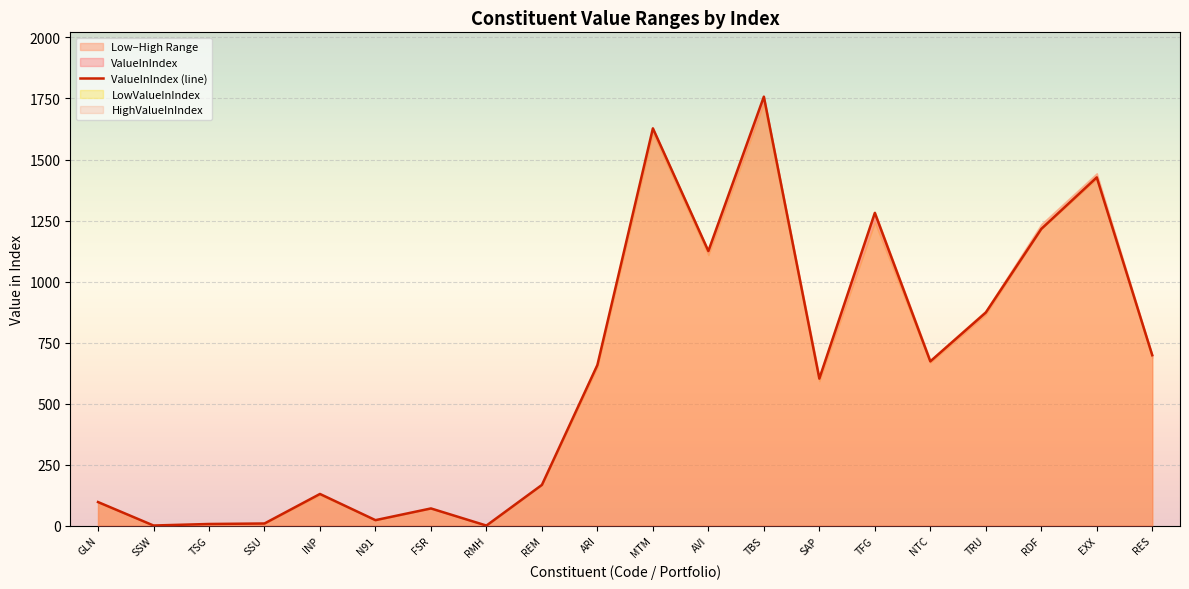

How many lines are shown in the chart?

1